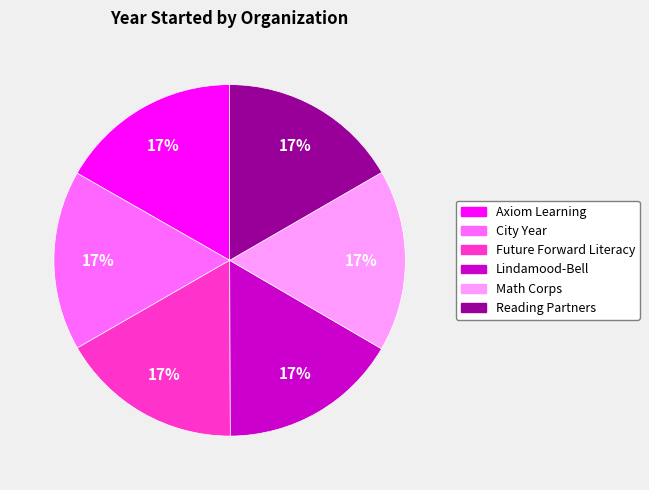

Is the sum of Reading Partners and Lindamood-Bell greater than half?

No